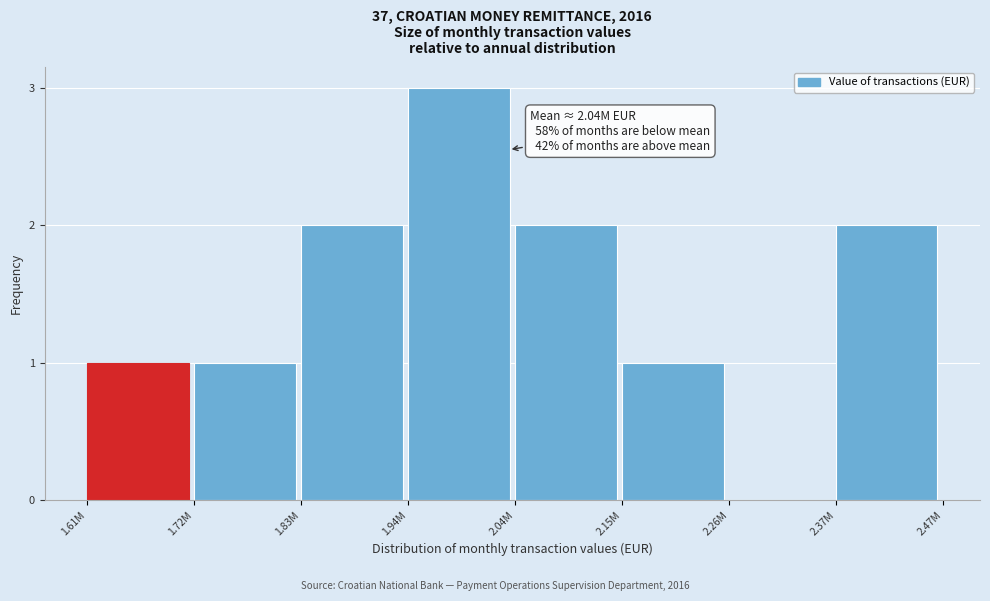

Reading left to right, transcribe all the data shown in this chart.

1.61M=1	1.72M=1	1.83M=2	1.94M=3	2.04M=2	2.15M=1	2.26M=0	2.37M=2